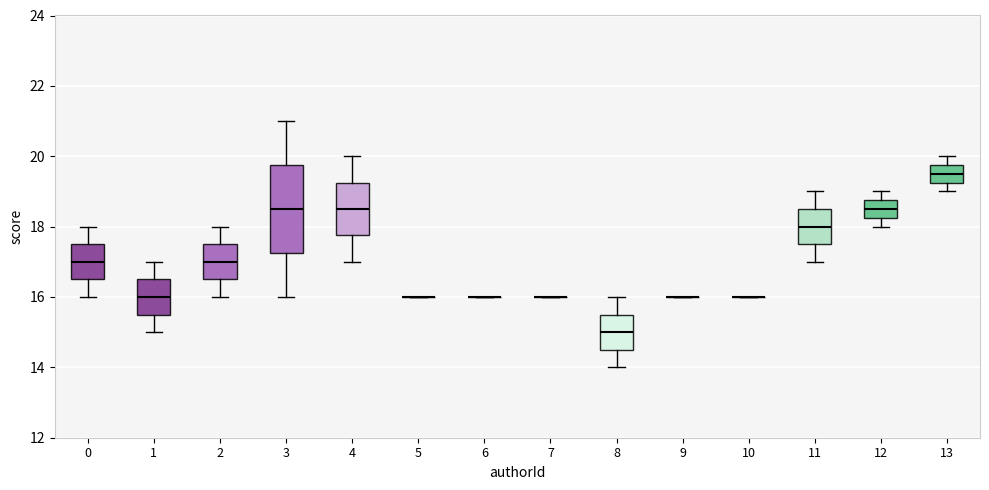

Reading left to right, transcribe this box plot: for each box, give where its median line is, the range the box spans, and where its two whiskers end, as read against the y-axis. The values are not printed on the chart, so give them approximately, as read against the axis.

0: median 17.0, box 16.6 to 17.6, whiskers 16.0 to 18.0
1: median 16.0, box 15.6 to 16.6, whiskers 15.0 to 17.0
2: median 17.0, box 16.6 to 17.6, whiskers 16.0 to 18.0
3: median 18.6, box 17.2 to 19.8, whiskers 16.0 to 21.0
4: median 18.6, box 17.8 to 19.2, whiskers 17.0 to 20.0
5: box collapsed to a line at 16.0, whiskers 16.0 to 16.0
6: box collapsed to a line at 16.0, whiskers 16.0 to 16.0
7: box collapsed to a line at 16.0, whiskers 16.0 to 16.0
8: median 15.0, box 14.6 to 15.6, whiskers 14.0 to 16.0
9: box collapsed to a line at 16.0, whiskers 16.0 to 16.0
10: box collapsed to a line at 16.0, whiskers 16.0 to 16.0
11: median 18.0, box 17.6 to 18.6, whiskers 17.0 to 19.0
12: median 18.6, box 18.2 to 18.8, whiskers 18.0 to 19.0
13: median 19.6, box 19.2 to 19.8, whiskers 19.0 to 20.0